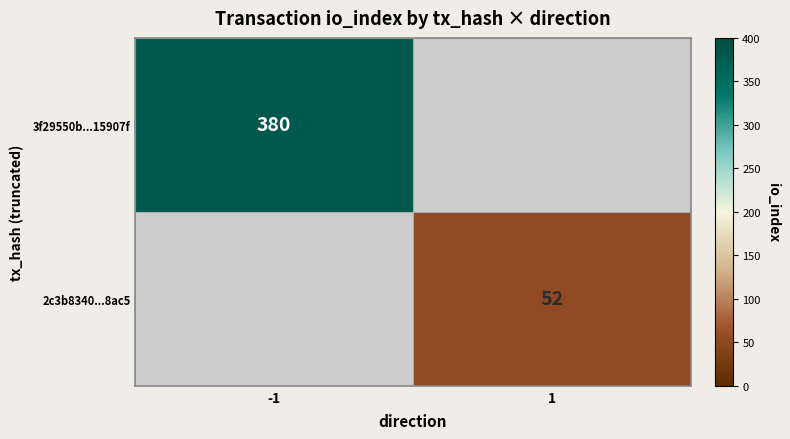

The 3f29550b...15907f series shows 380 at -1. True or false?

True